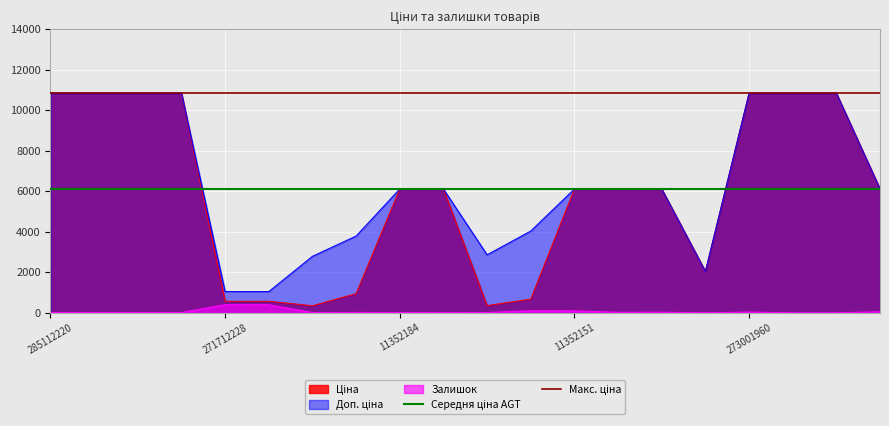

How many lines are shown in the chart?

2